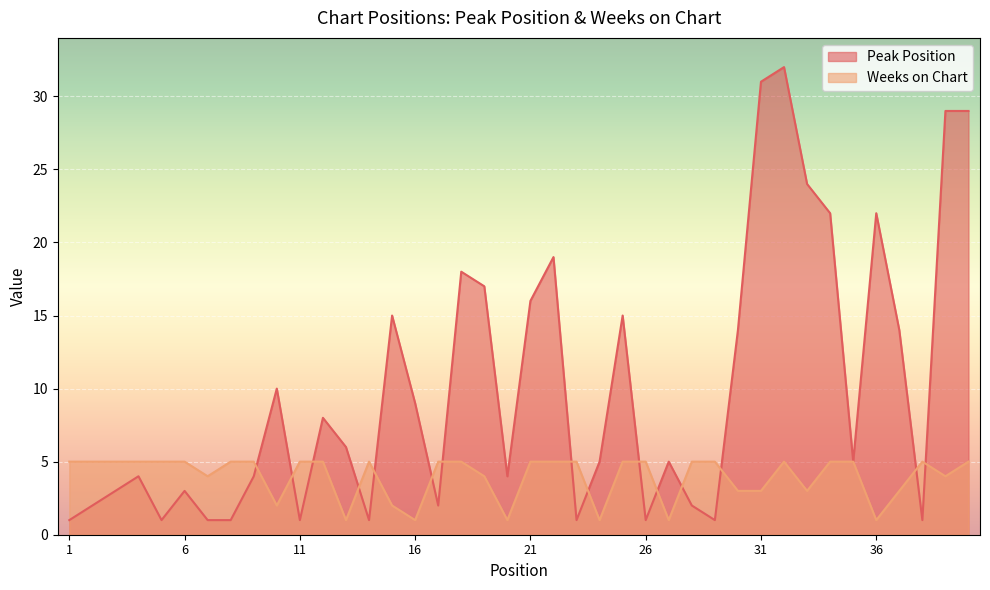

What are all the series names shown in the legend?

Peak Position, Weeks on Chart